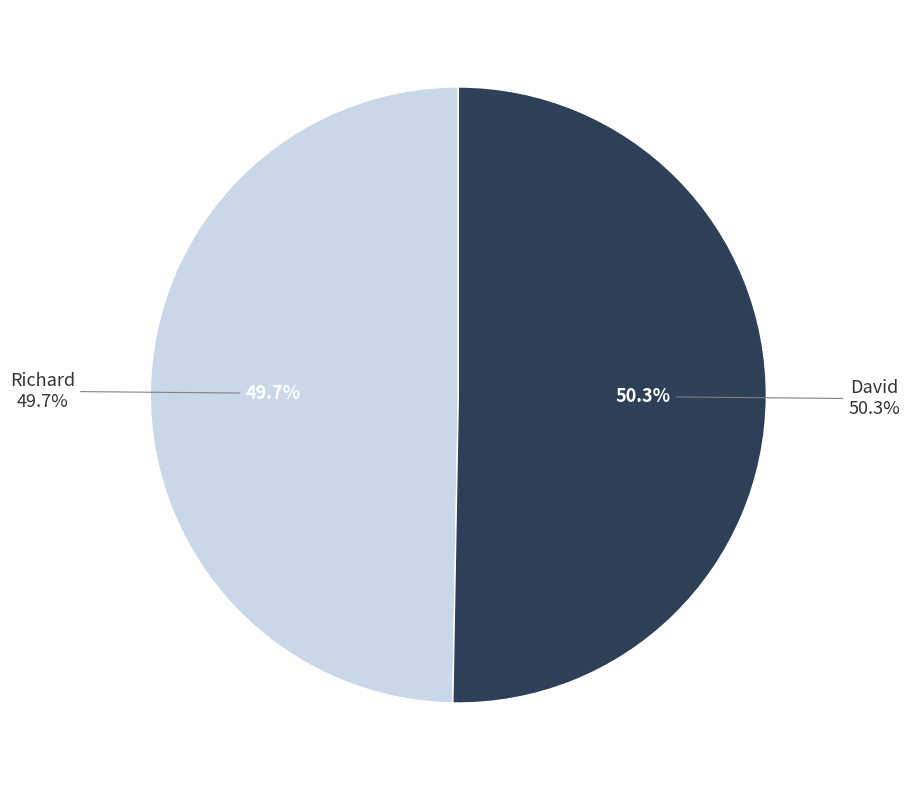

Is the sum of Richard and David greater than half?

Yes